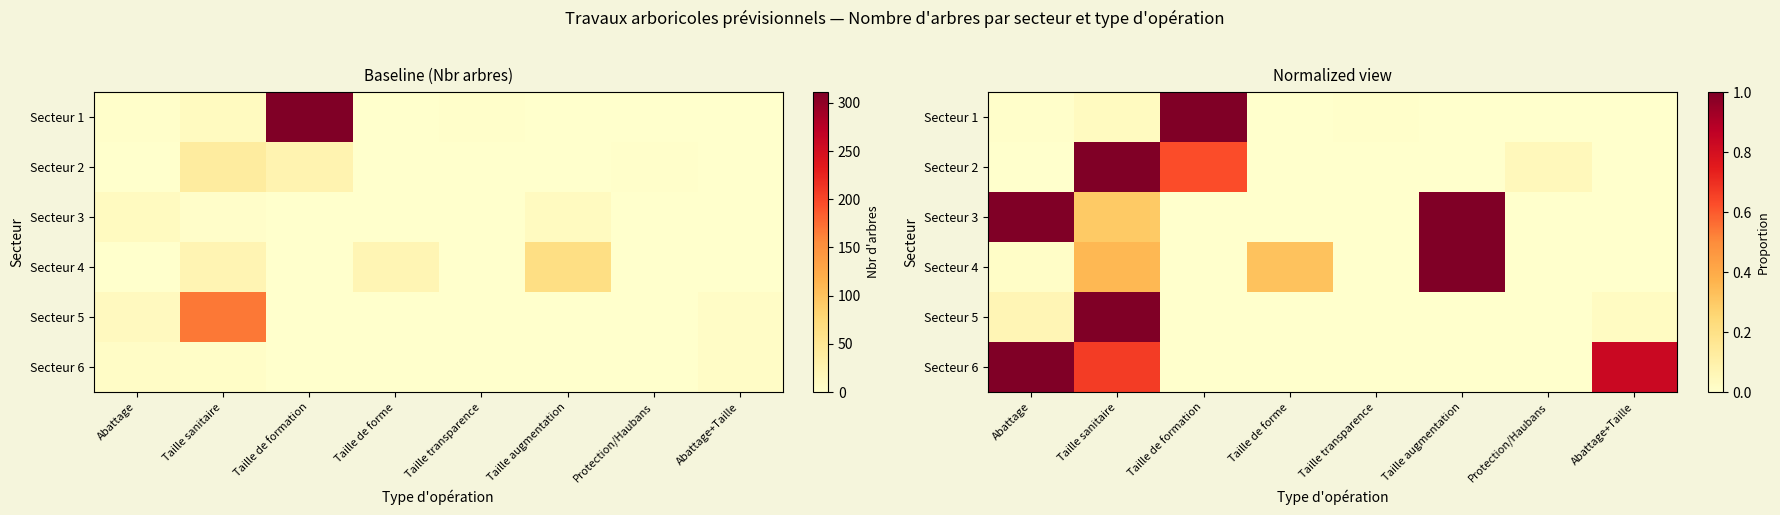

Which has a higher value, Taille sanitaire or Taille de formation?

Taille de formation